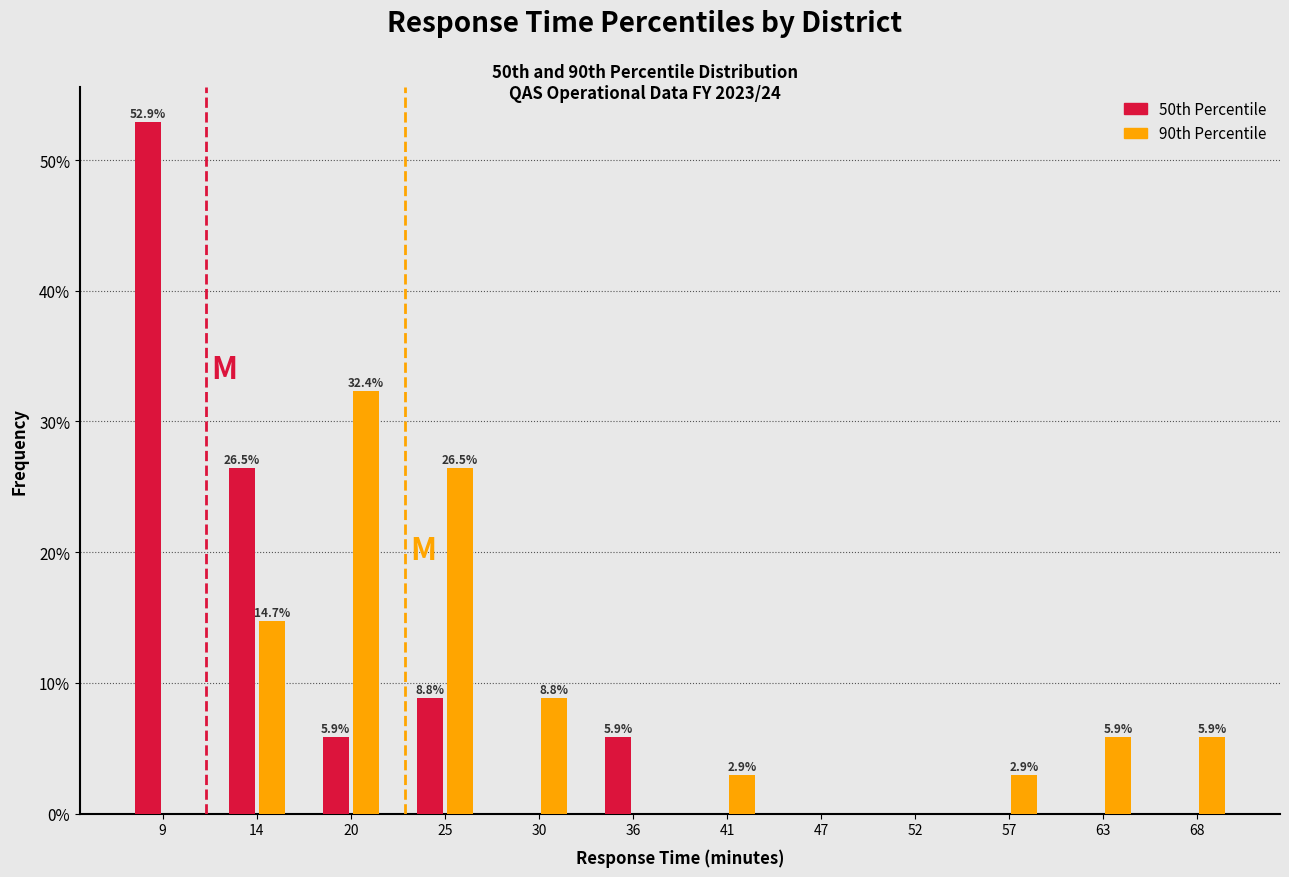

In the 50th Percentile series, which range on the x-axis has the tallest bar?

6 to 11